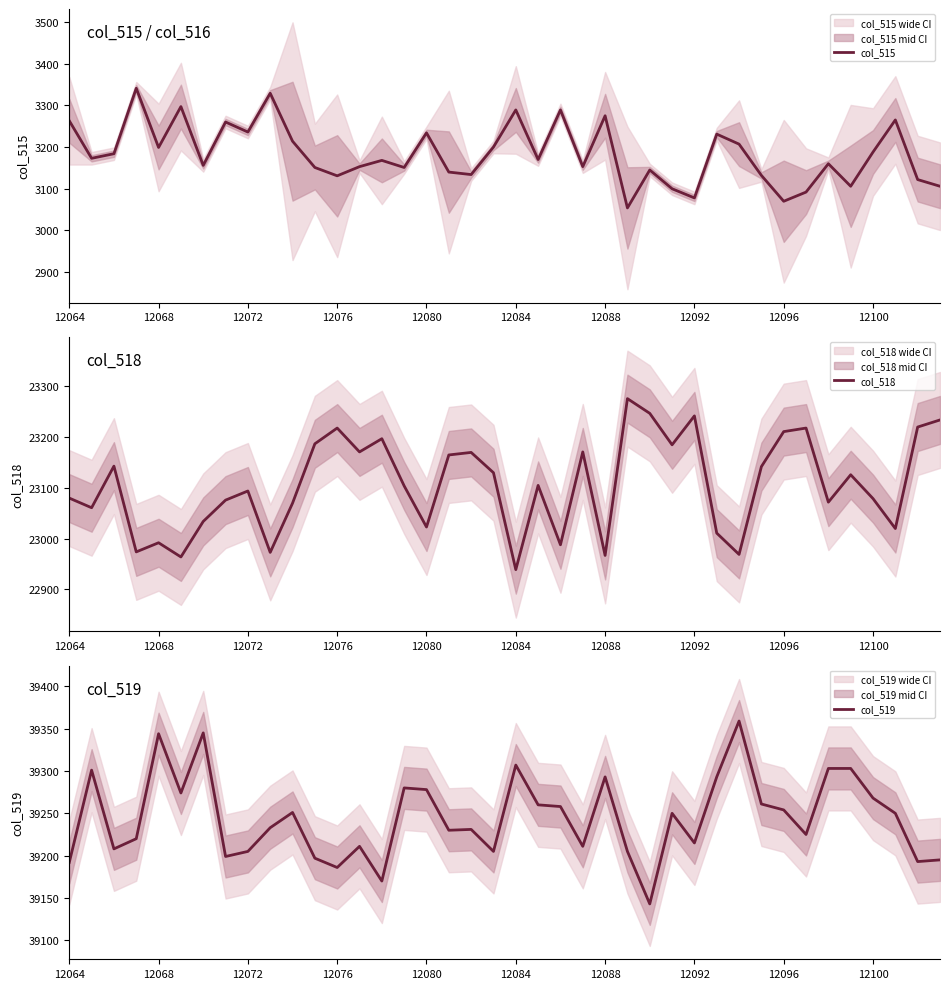

How many data points does each series have?

40